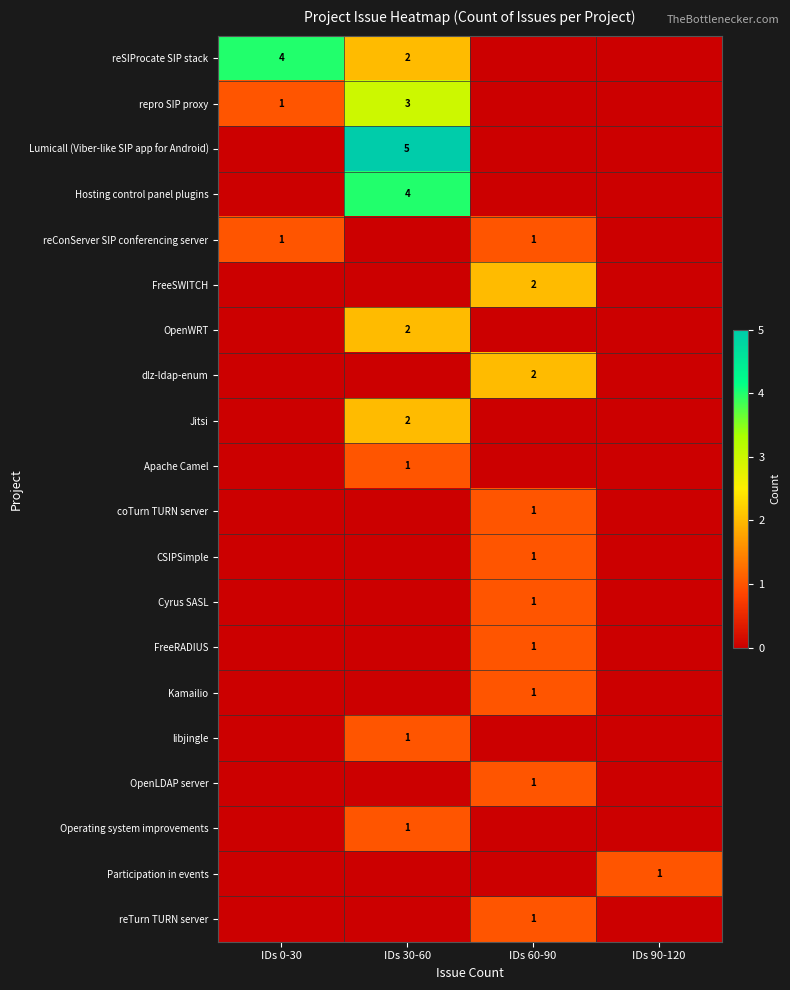

True or false: reConServer SIP conferencing server has a value of 1 at IDs 60-90.

True